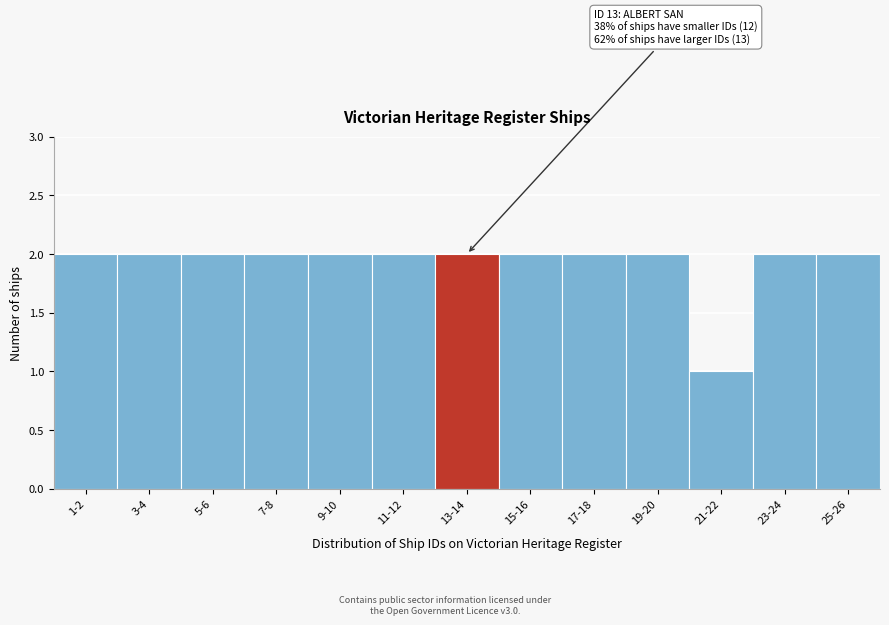

Reading left to right, what are all the values shown in this chart?

2	2	2	2	2	2	2	2	2	2	1	2	2